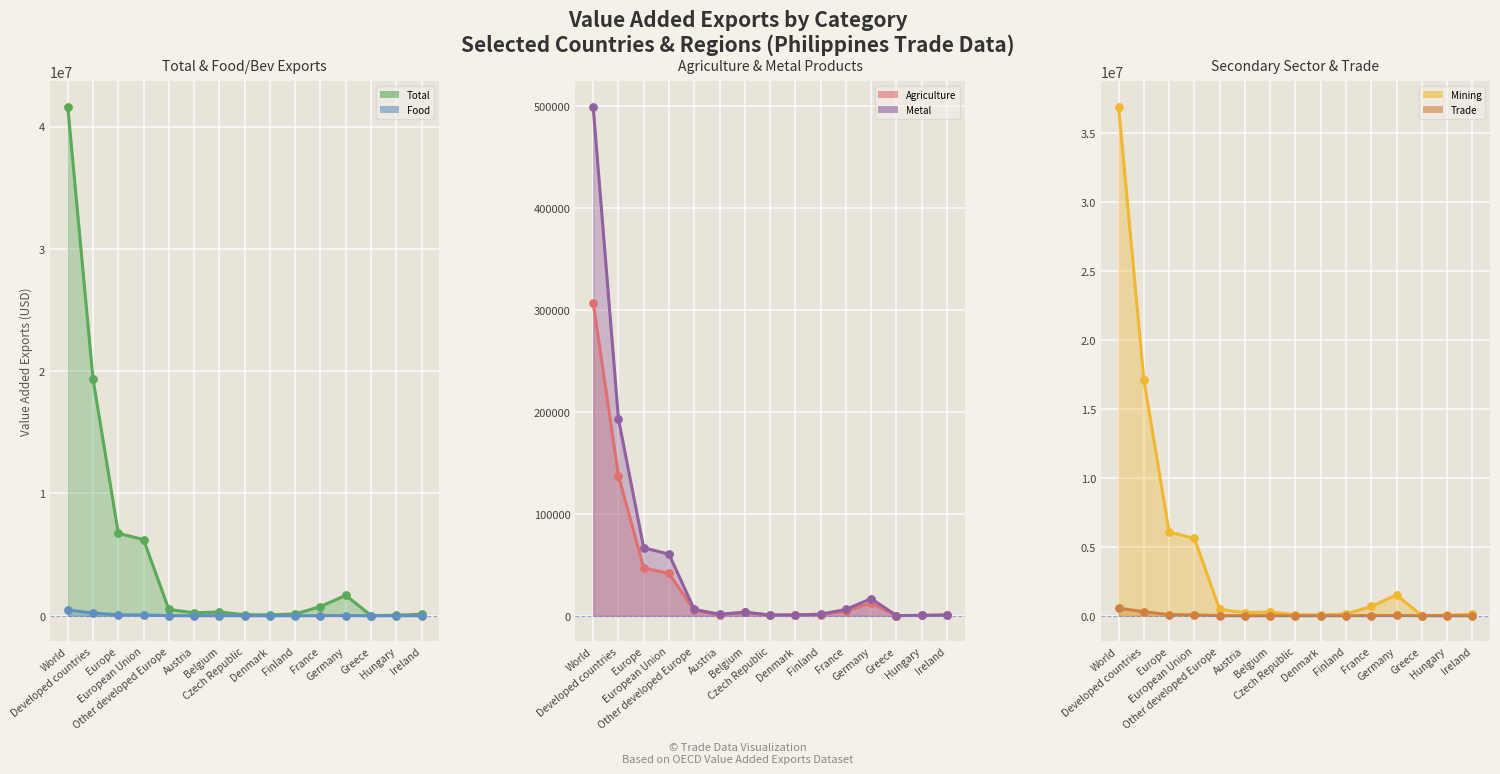

Which series contains the lowest Y value?

Agriculture (col_4)